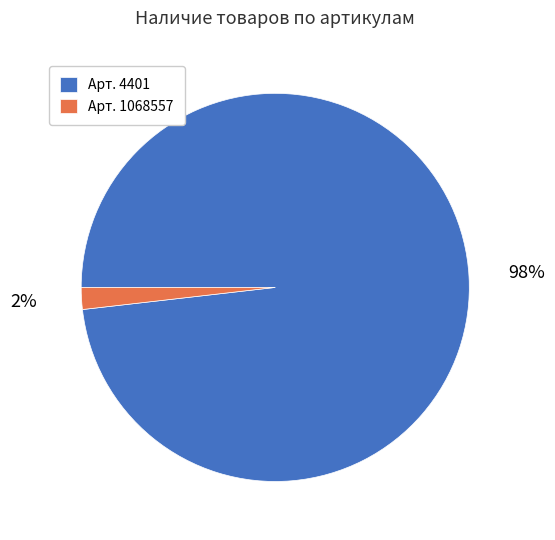

Which slice represents more than half of the pie?

Арт. 4401